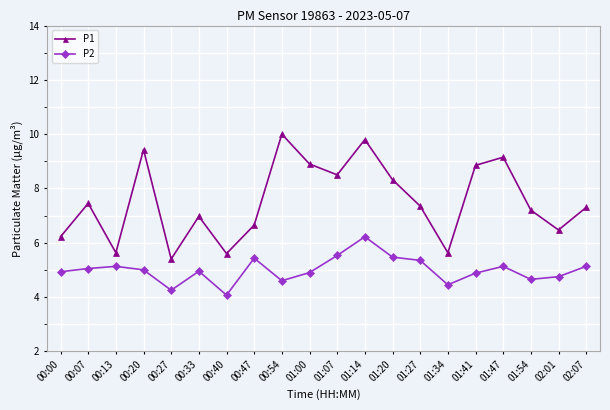

What are all the series names shown in the legend?

P1, P2